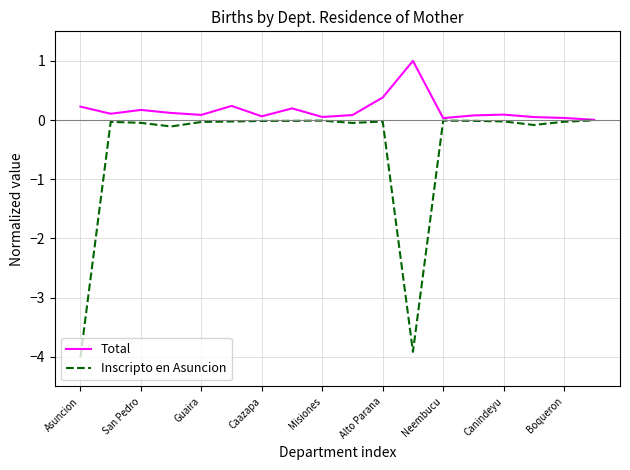

Which series has the widest spread of values?

Inscripto en Asuncion